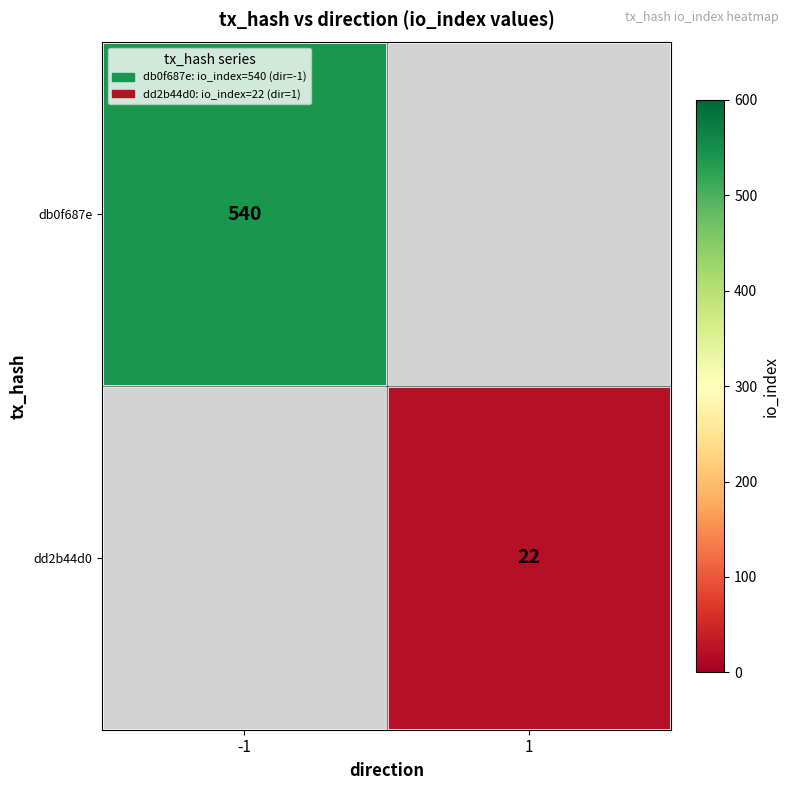

True or false: dd2b44d0 has a value of 38 at 1.

False